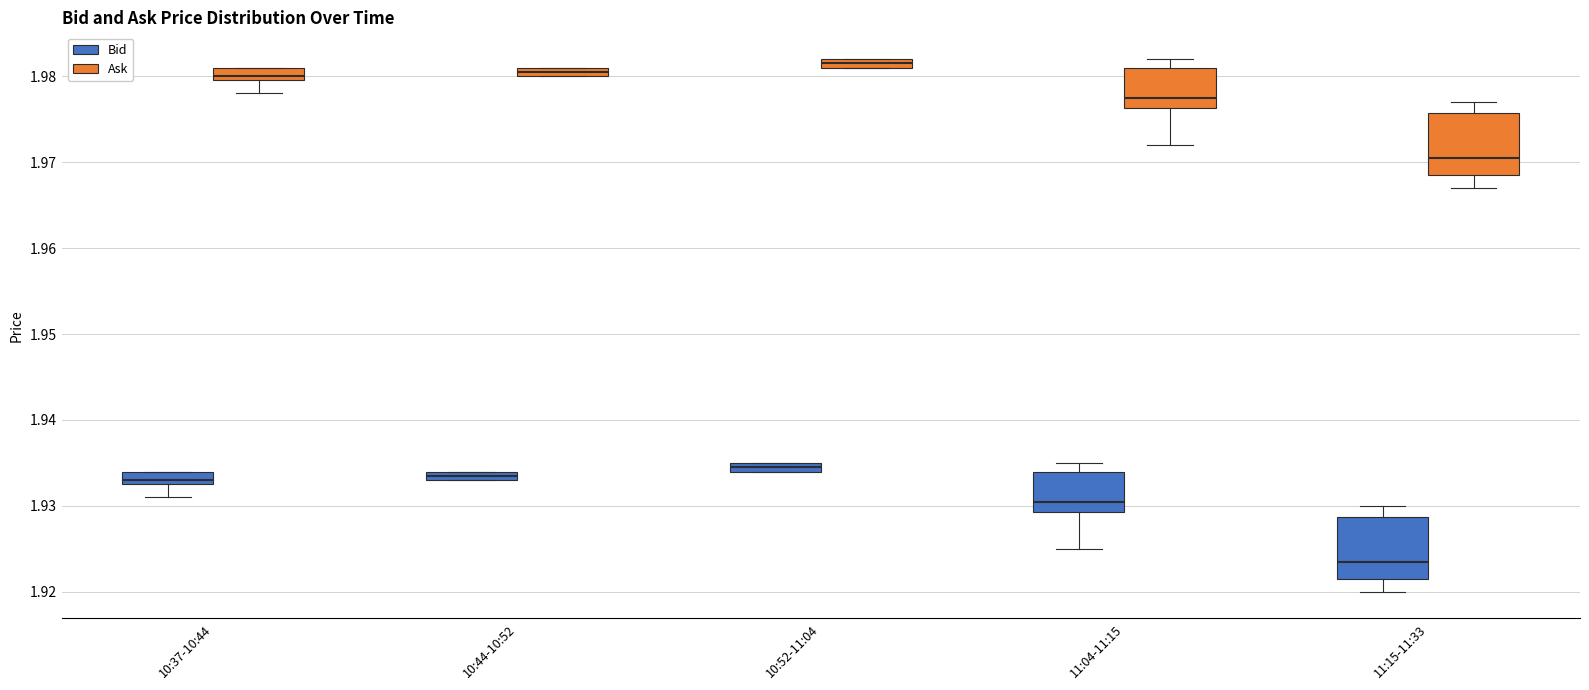

Where is the lower edge of the box for 11:04-11:15 (Ask) on the y-axis? The values are not printed on the chart, so give them approximately, as read against the axis.

1.976